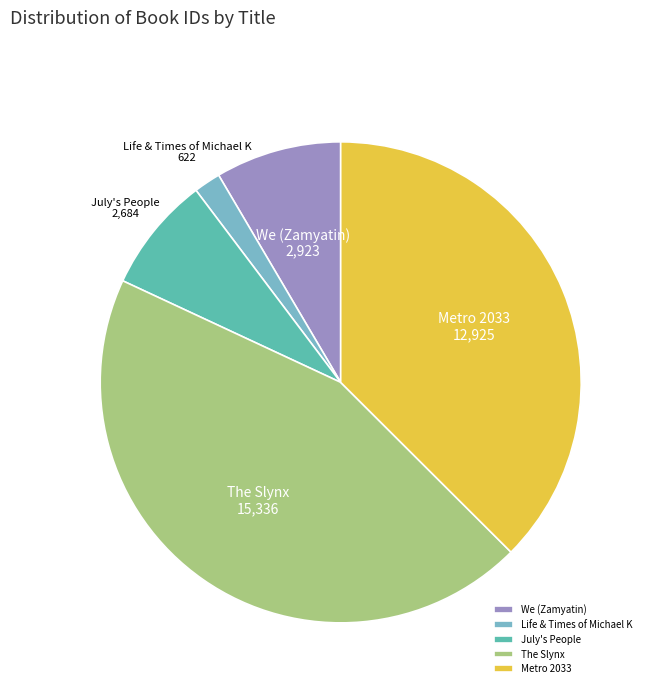

Rank the categories by value from highest to lowest.

The Slynx, Metro 2033, We (Zamyatin), July's People, Life & Times of Michael K